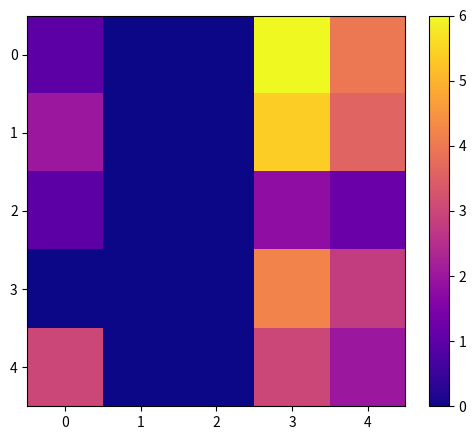

Rank the series by their maximum value, from lowest to highest.

2, 4, 3, 1, 0